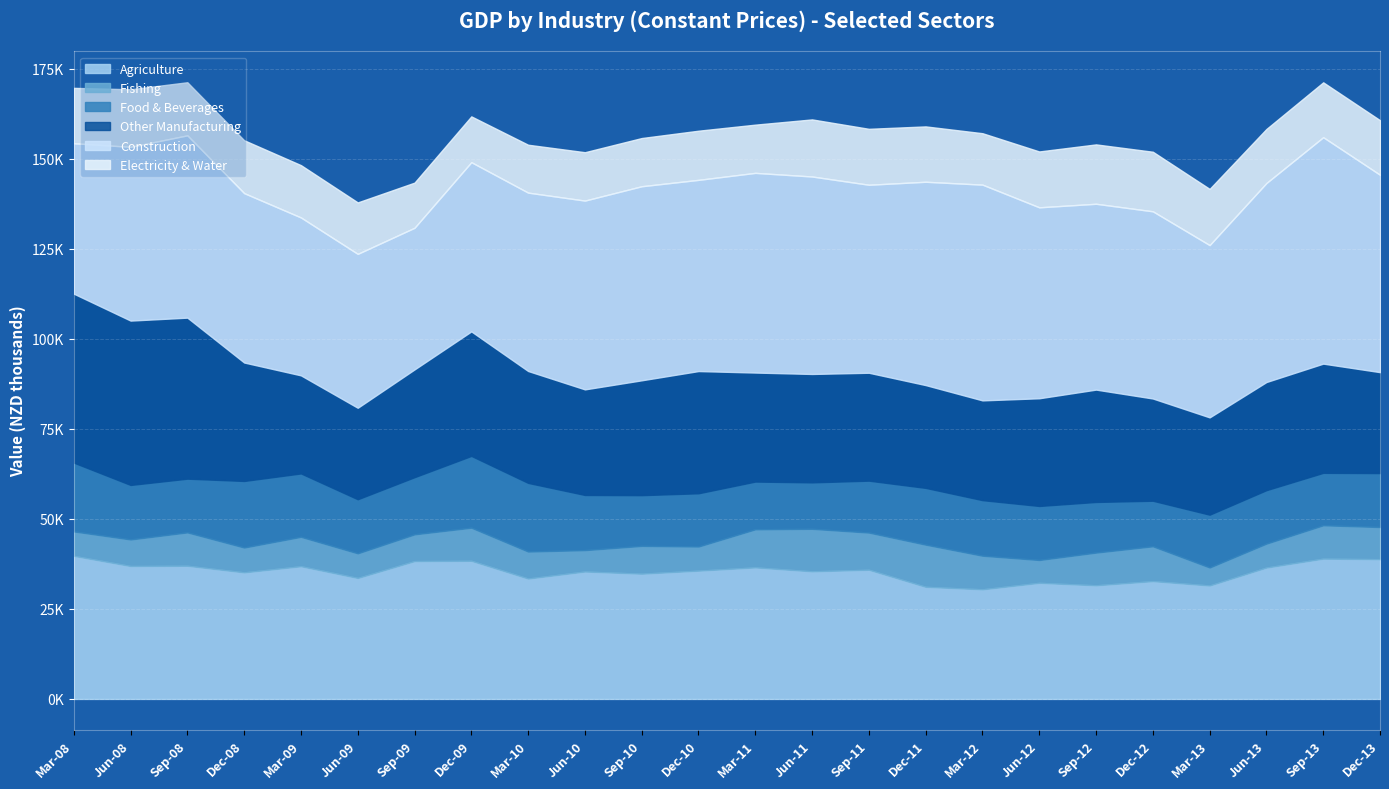

What are all the series names shown in the legend?

Agriculture, Fishing, Food & Beverages, Other Manufacturing, Construction, Electricity & Water